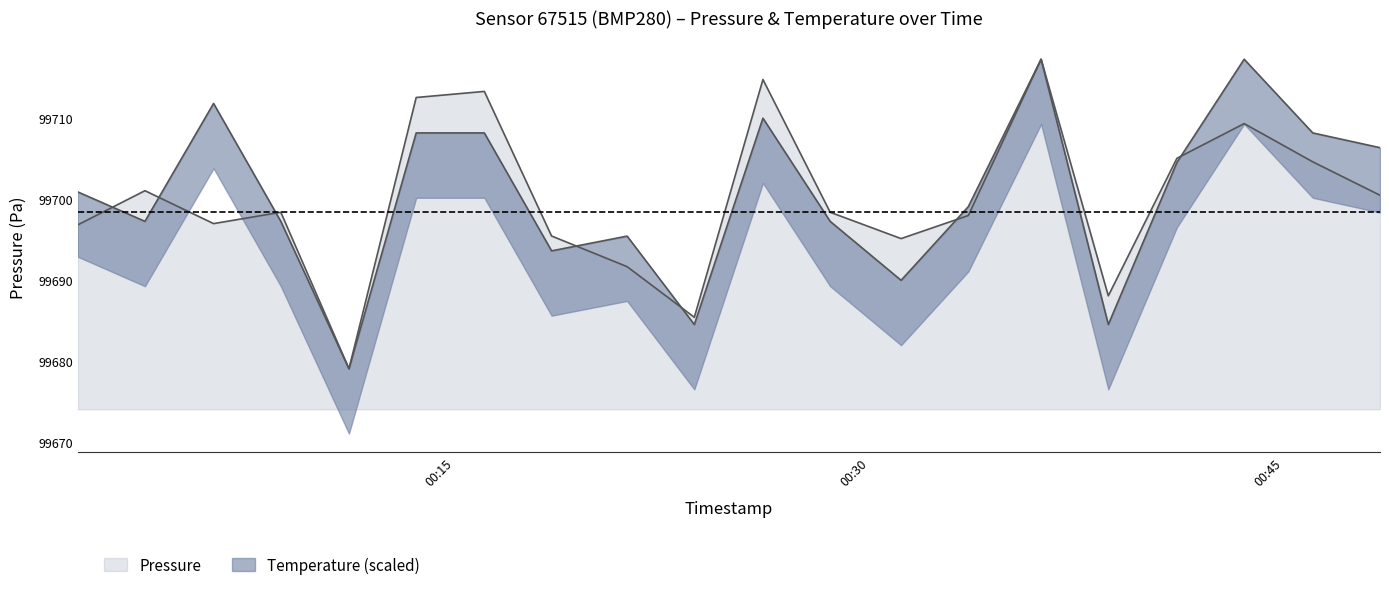

What is the maximum value shown in the chart?

99717.2